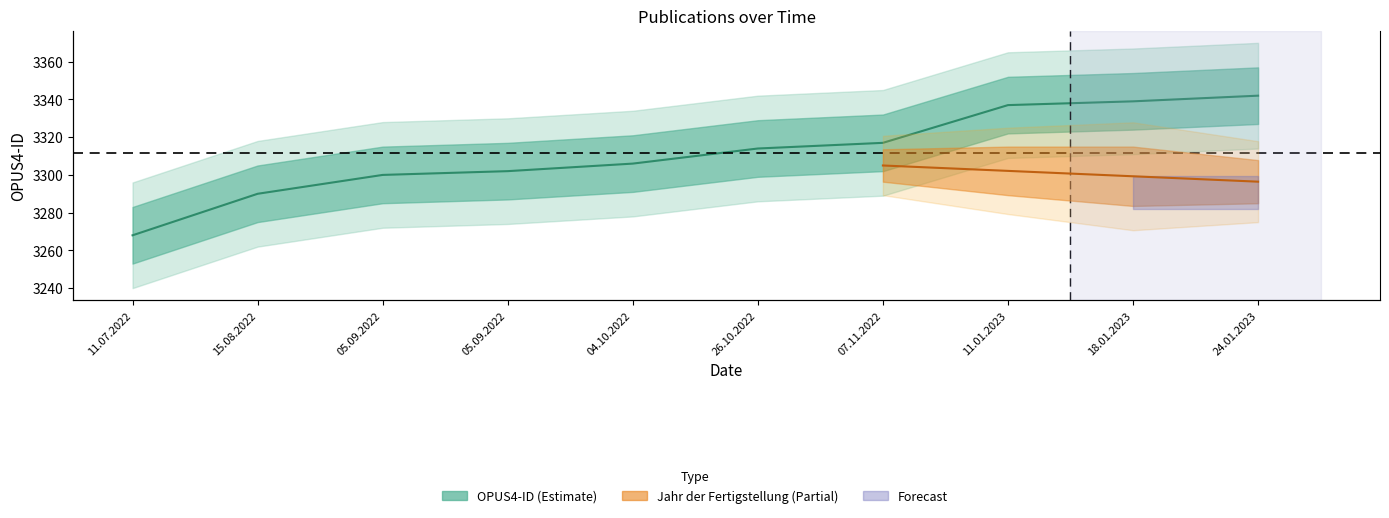

Is it true that the value at 11.01.2023 is 3337?

True